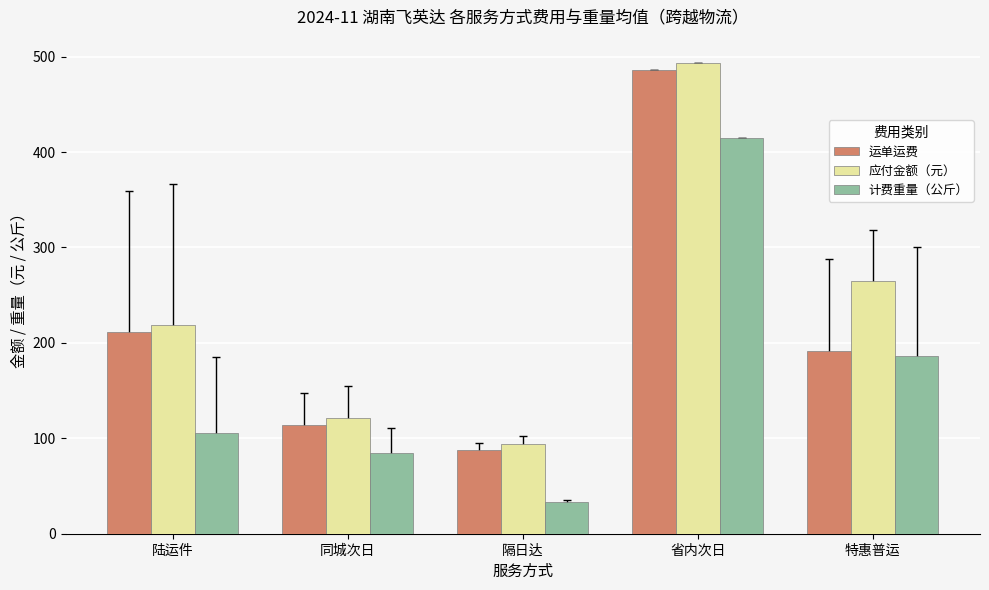

What is the label of the 2nd bar from the right?

省内次日